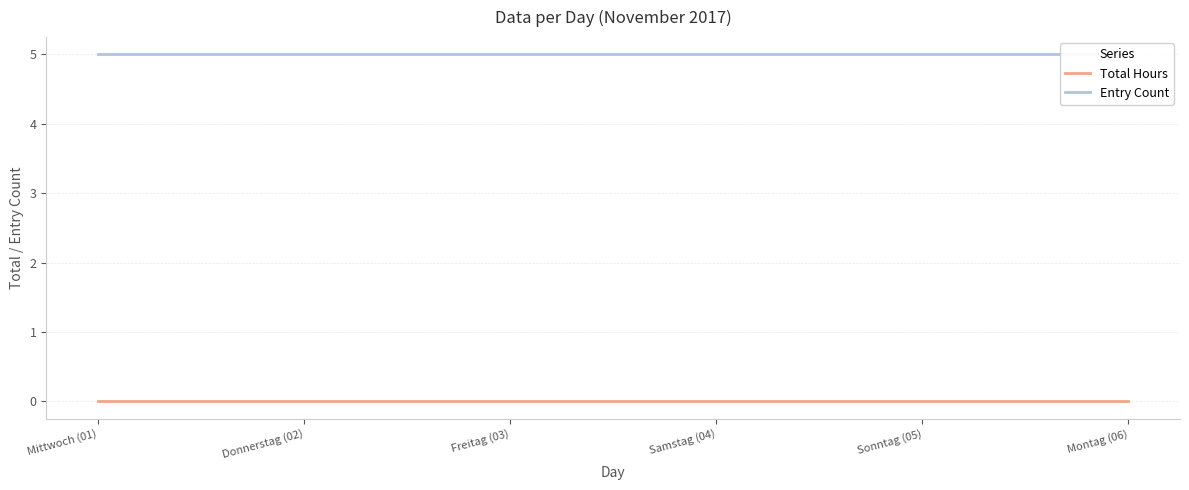

Does the chart have visible grid lines?

Yes